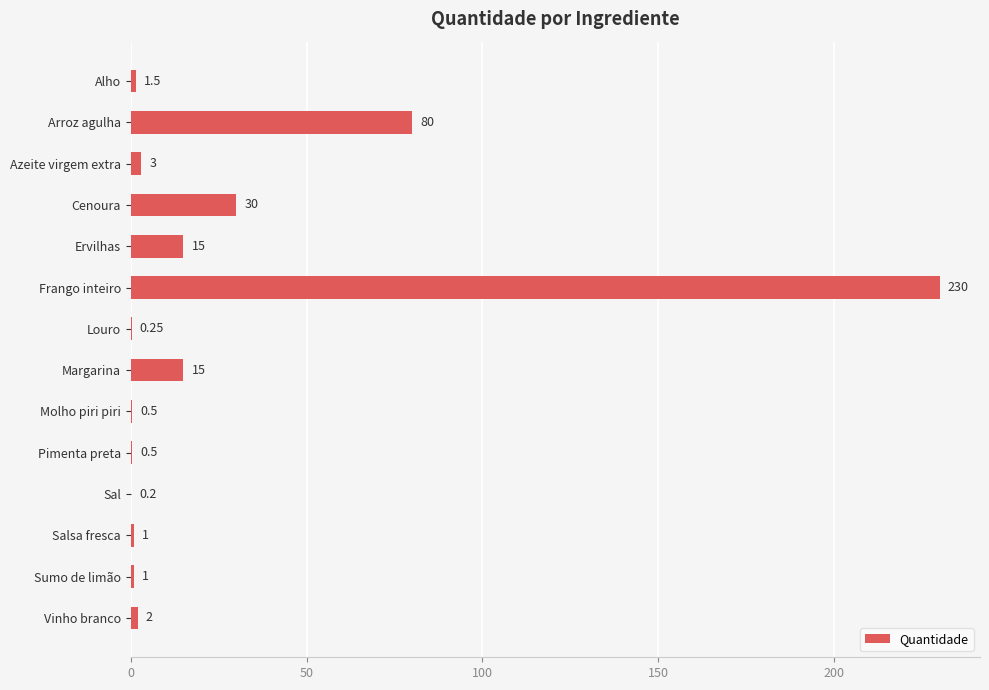

How many distinct data groups are displayed?

1